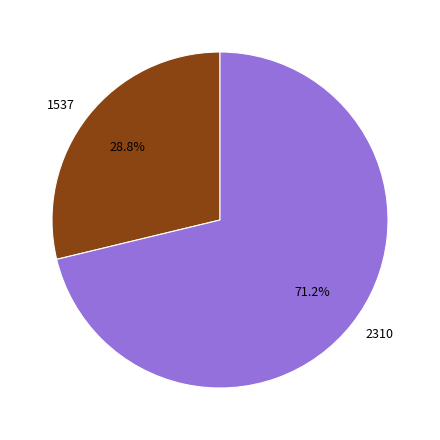

Which category has the smallest portion of the pie?

1537